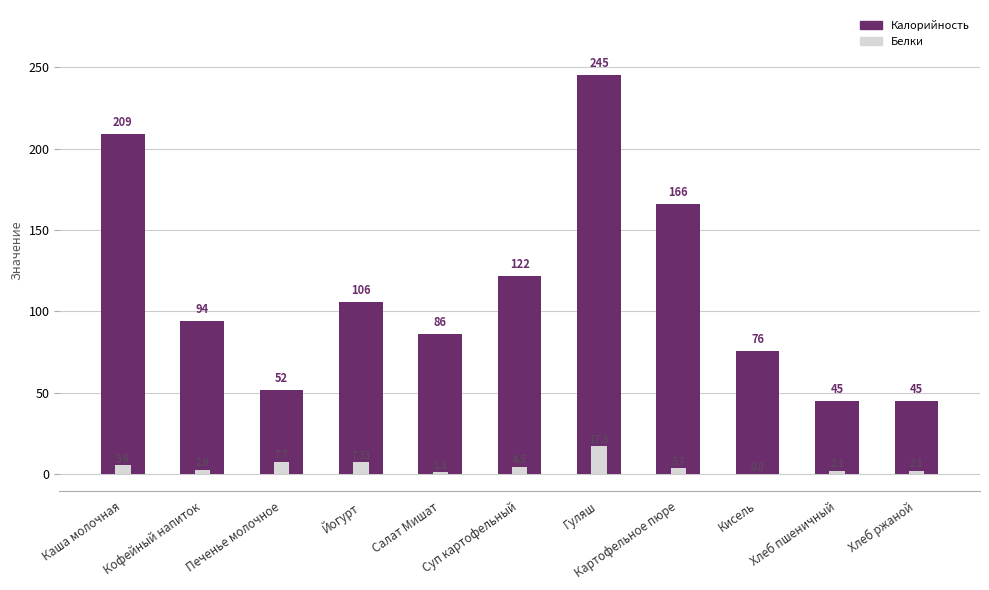

What is the difference between the Калорийность values at Хлеб ржаной and Салат Мишат?

41.0